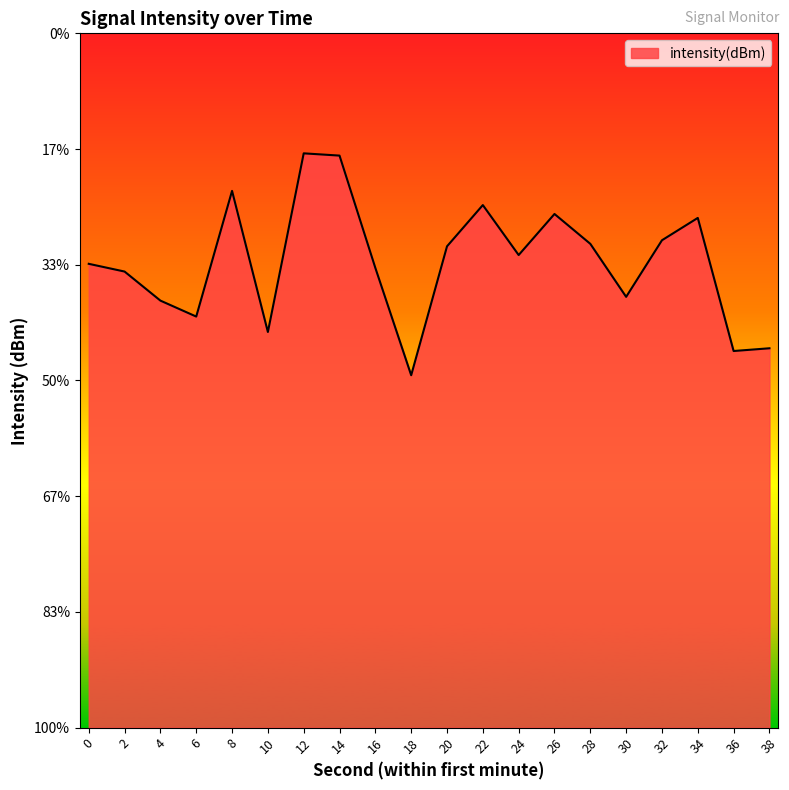

How many points are higher than both their immediate neighbors (excluding endpoints)?

5